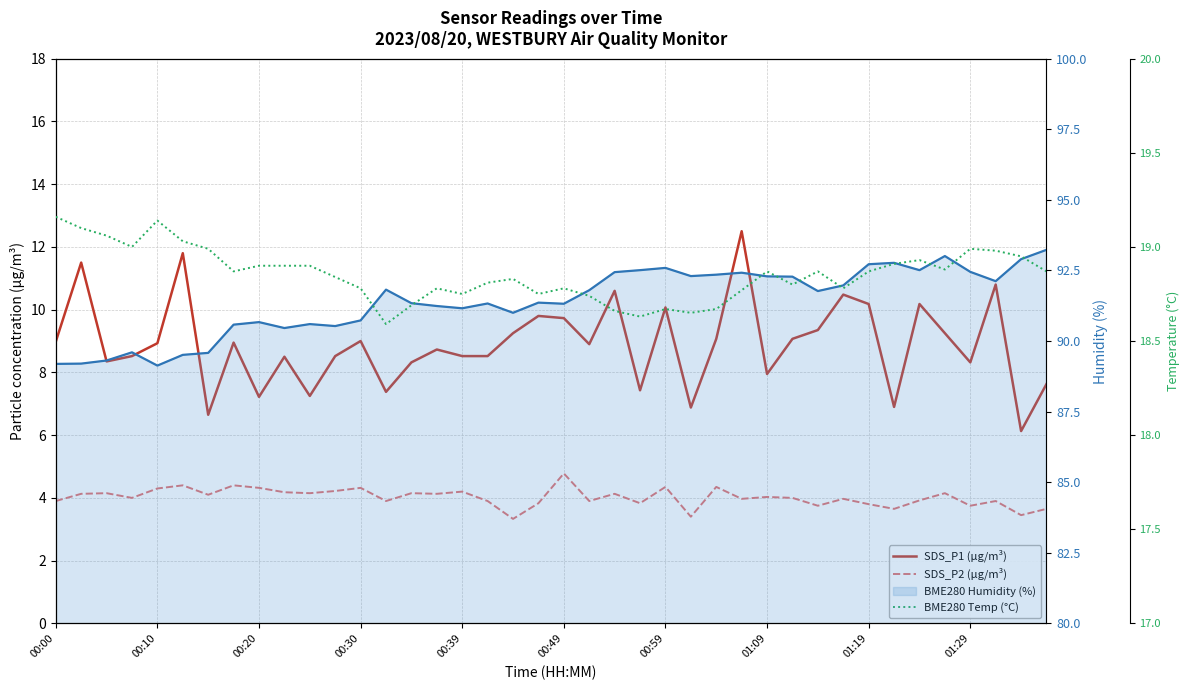

Is the value of SDS_P2 (µg/m³) at 26 greater than the value of BME280 Temp (°C) at 21?

No